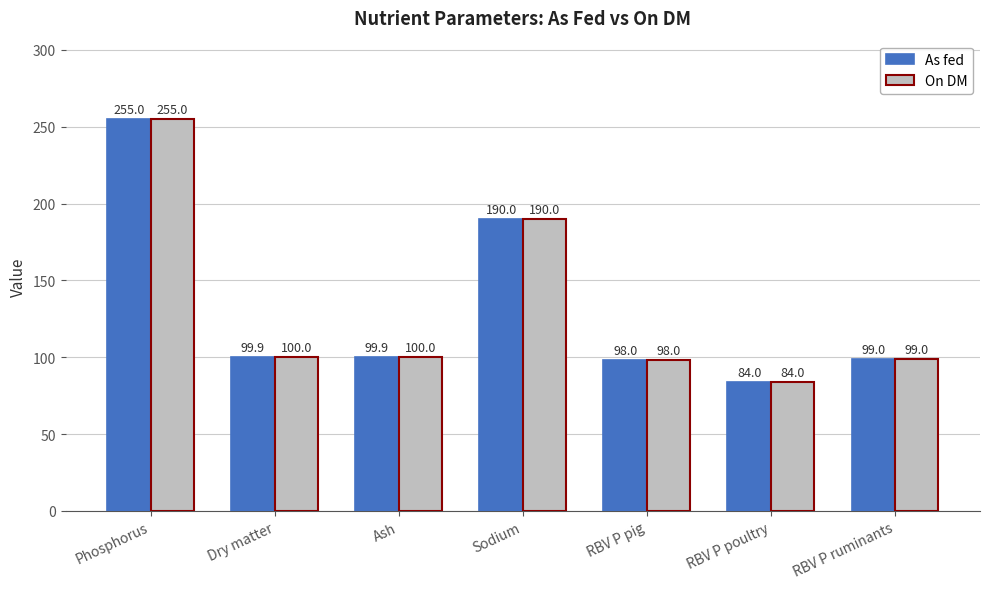

What is the difference between the maximum and minimum values in the As fed series?

171.0